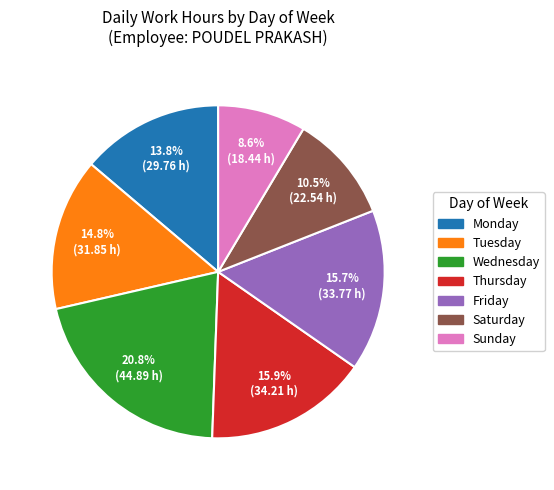

What is the smallest slice in the pie chart?

Sunday